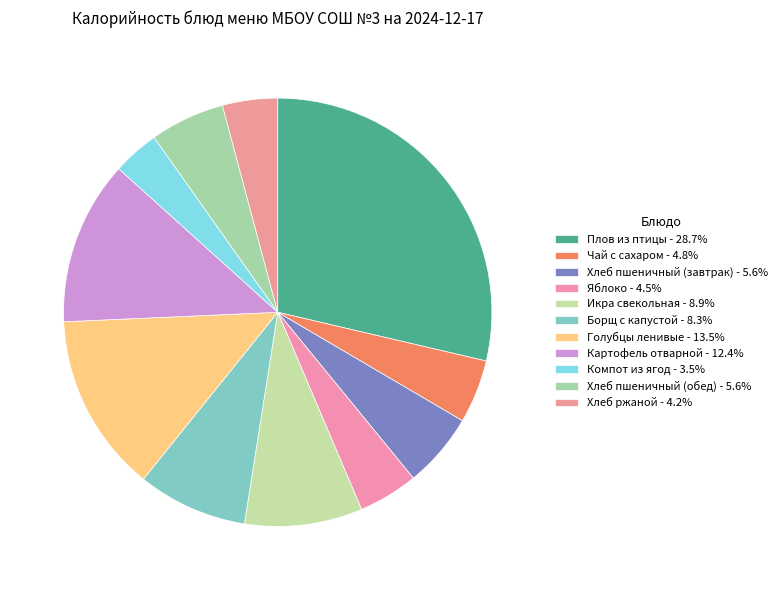

Which category has the biggest portion of the pie?

Плов из птицы